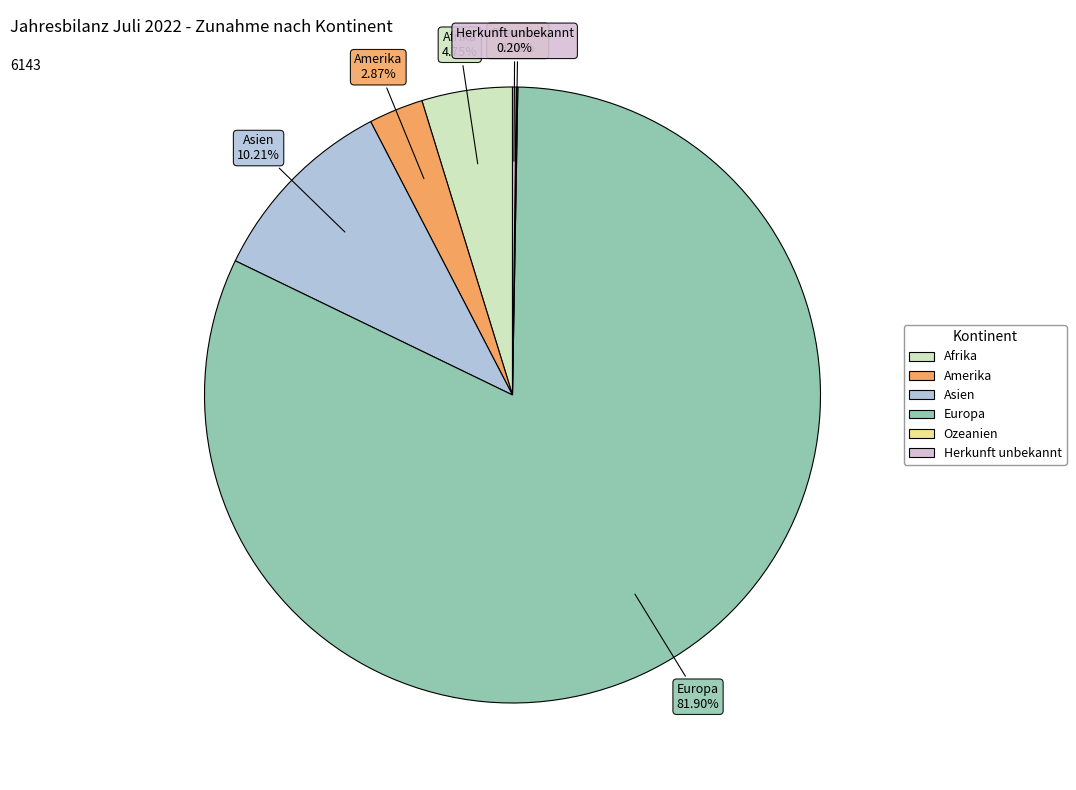

Which category has the biggest portion of the pie?

Europa